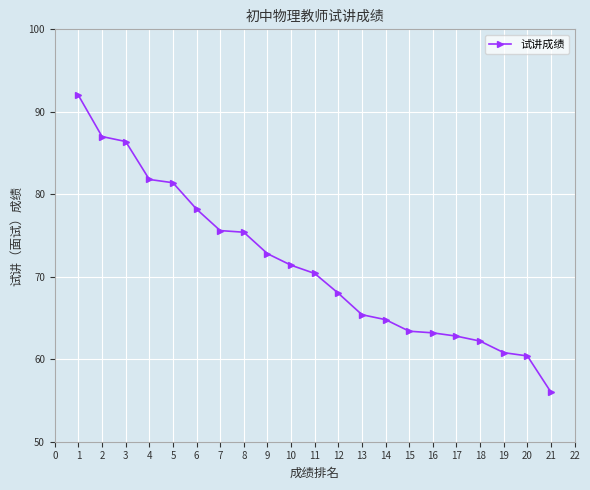

How many lines are shown in the chart?

1